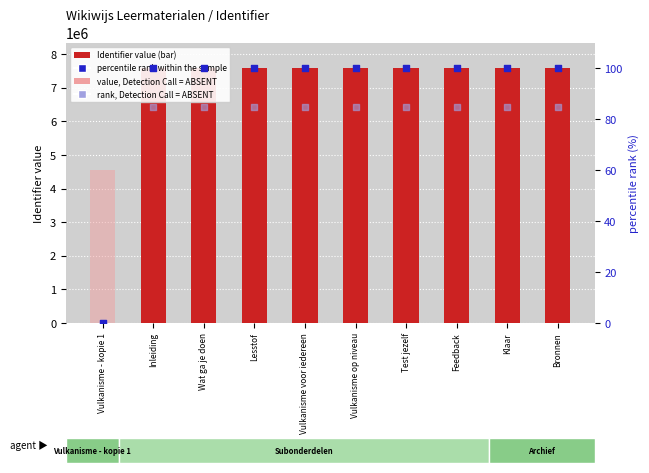

Is the value of rank, Detection Call = ABSENT at Vulkanisme op niveau greater than the value of percentile rank within the sample at Feedback?

No